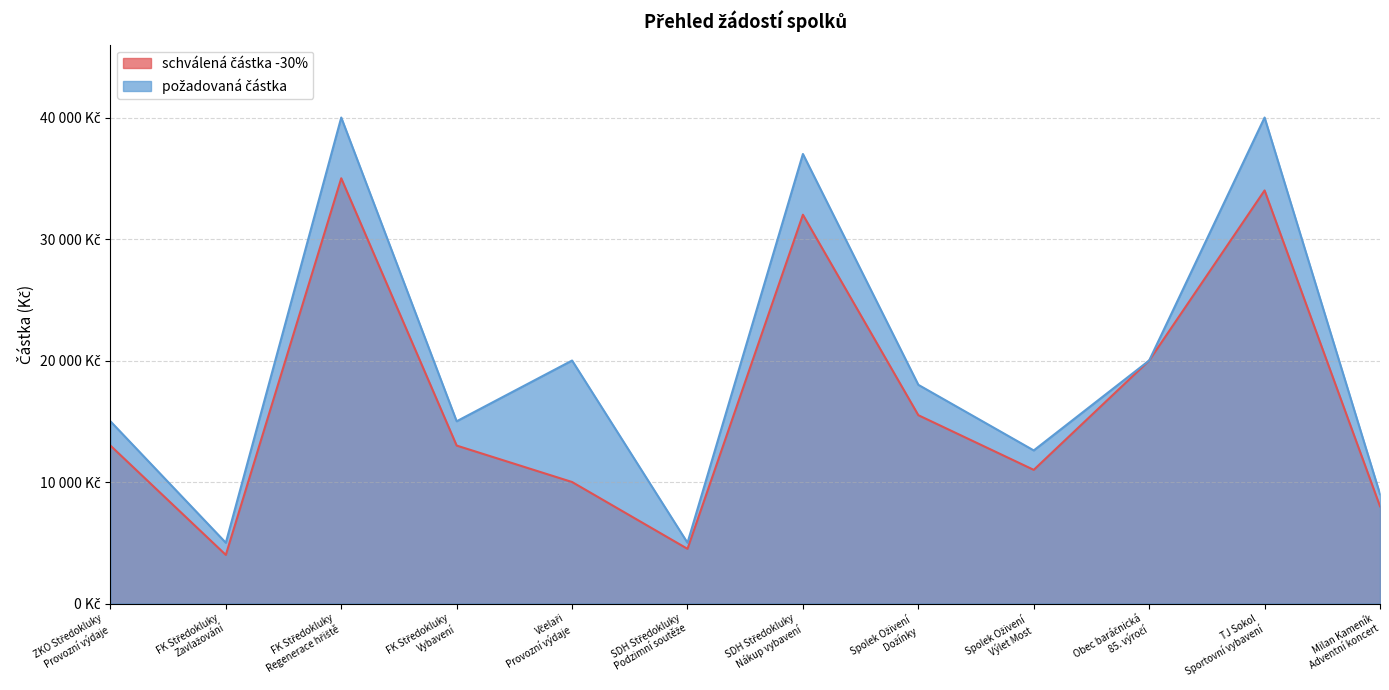

What is the total value across all series at FK Středokluky
Zavlažování?

9000